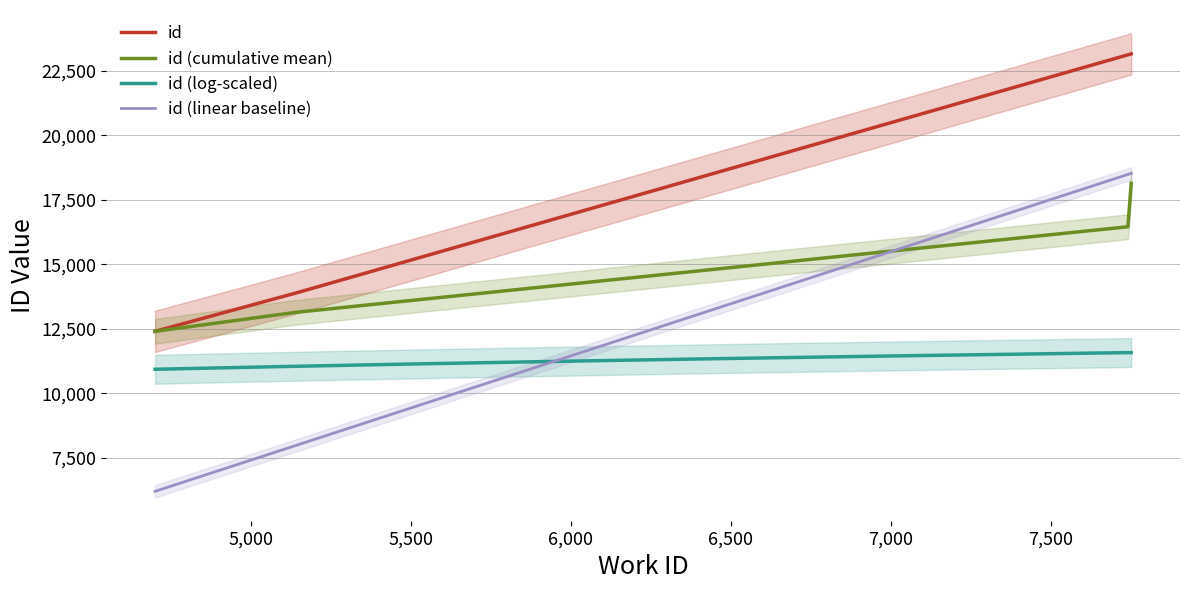

What is the difference between the values at 5129 and 7752?

9308